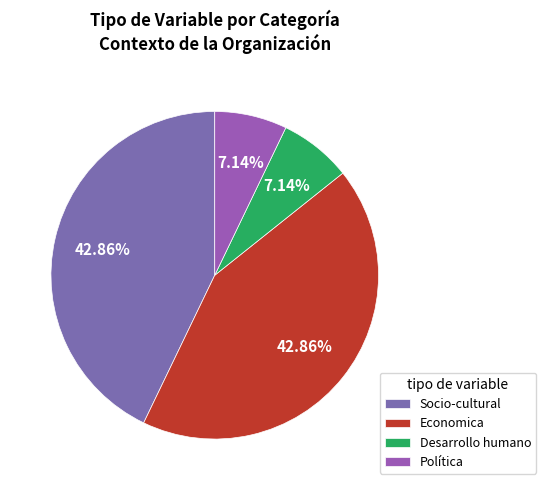

To the nearest percent, what percentage of the pie is Política?

7%